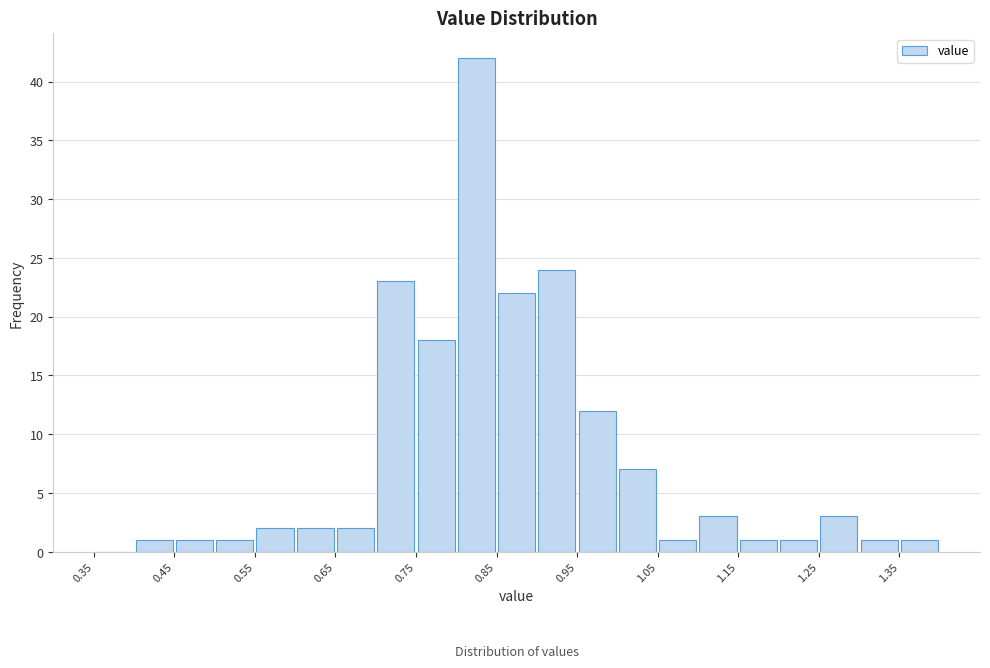

How tall is the bar that spans 1.15 to 1.20 on the x-axis? The values are not printed on the chart, so give them approximately, as read against the axis.

1